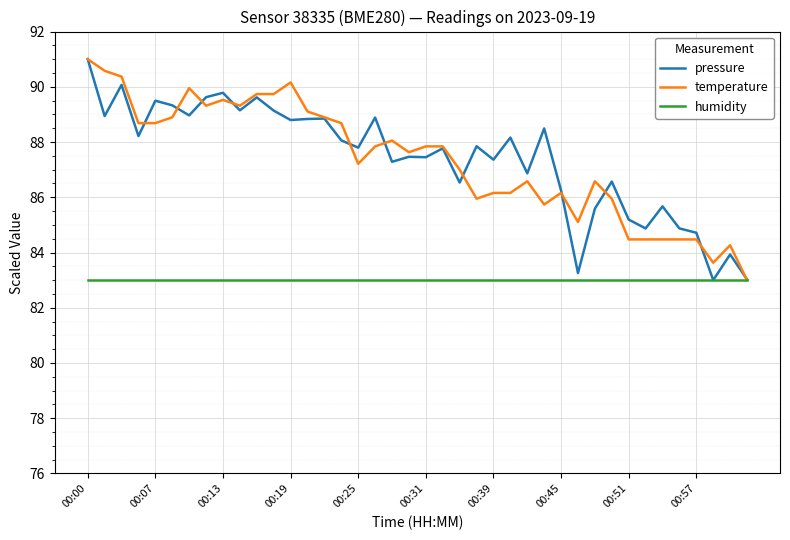

What is the maximum value shown in the chart?

91.0